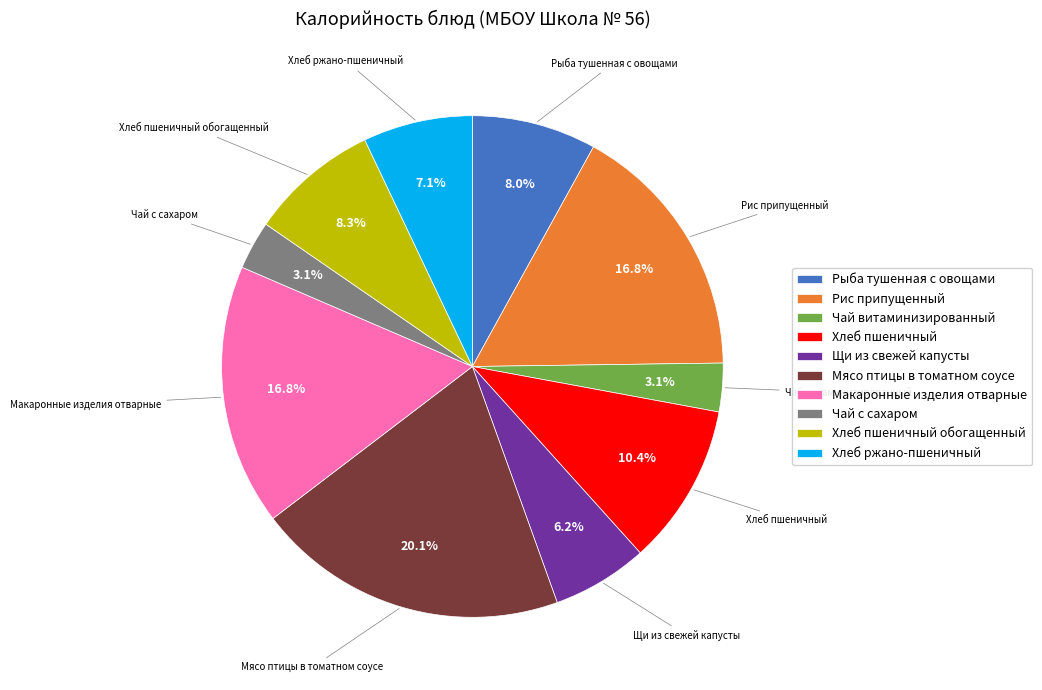

Is there any slice that represents more than half of the pie?

No